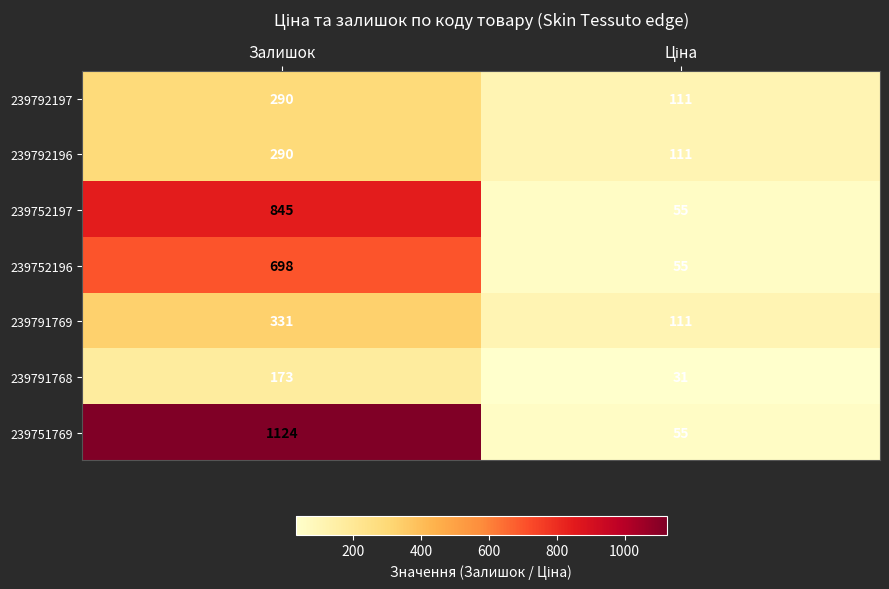

The value of 239752196 at Залишок is 178. True or false?

False